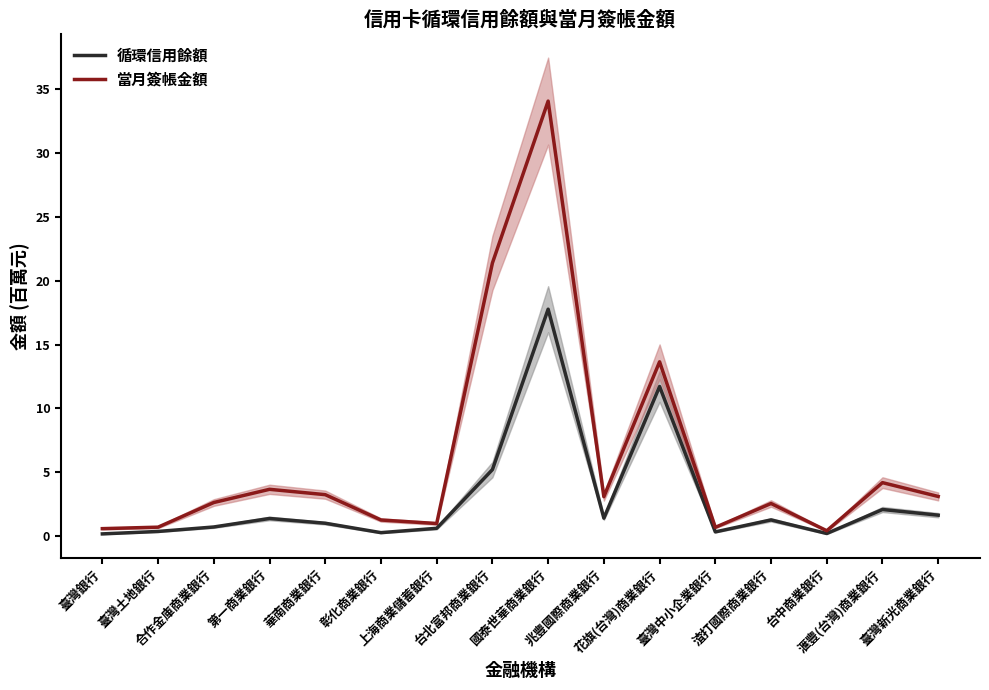

Is the value of 循環信用餘額 at 第一商業銀行 greater than the value of 當月簽帳金額 at 第一商業銀行?

No